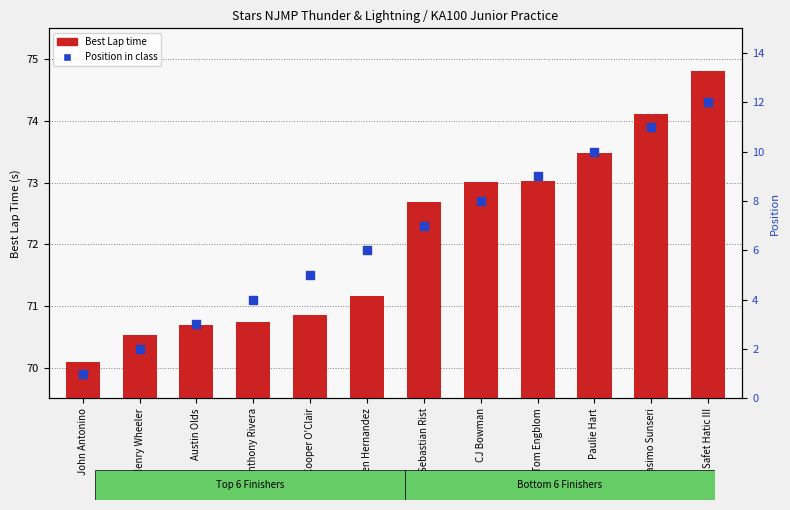

Which series has the largest total across all categories?

Best Lap time